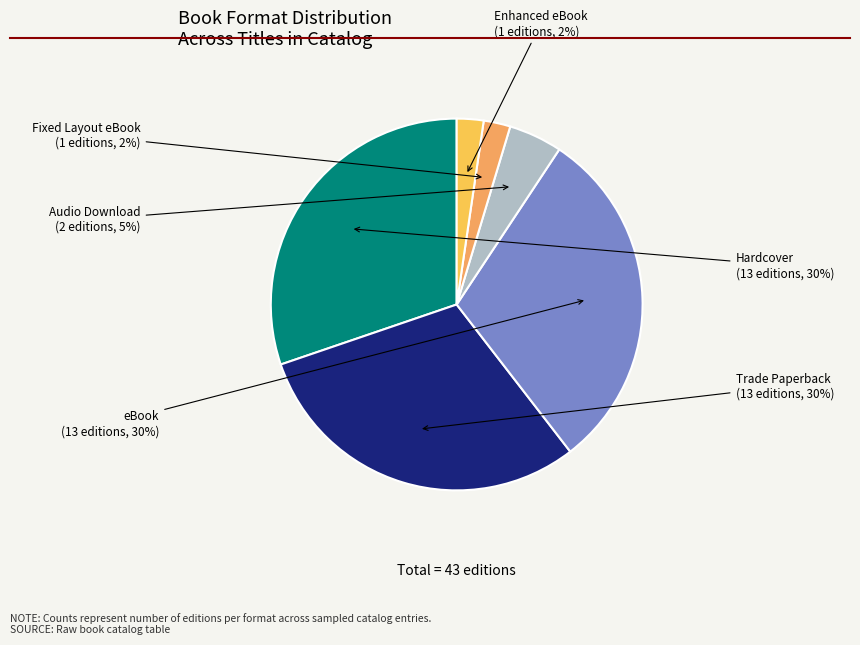

To the nearest percent, what percentage of the pie is Audio Download?

5%